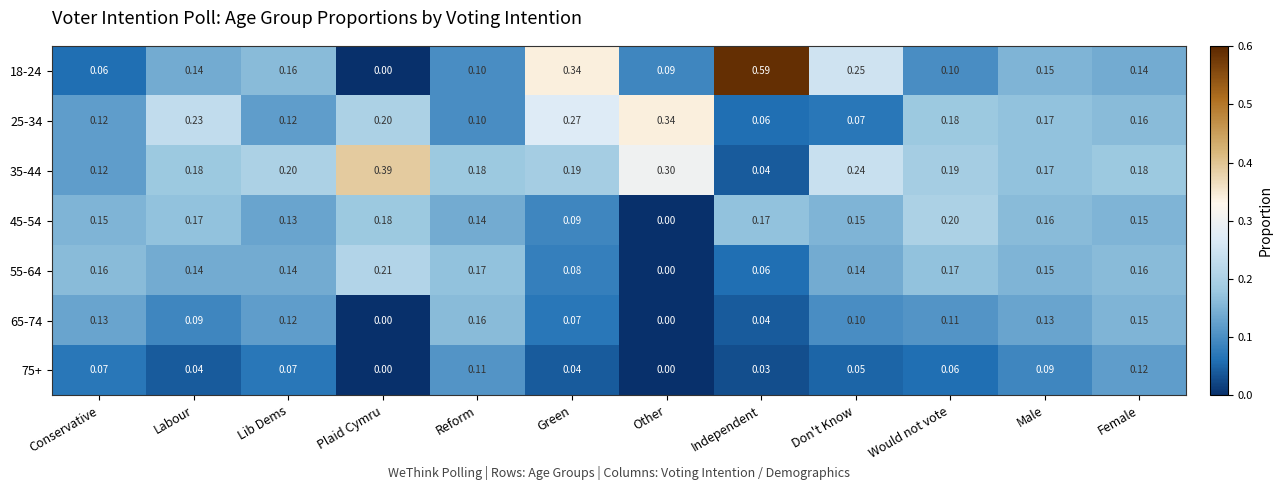

Is the value of 55-64 at Labour greater than the value of 65-74 at Green?

Yes